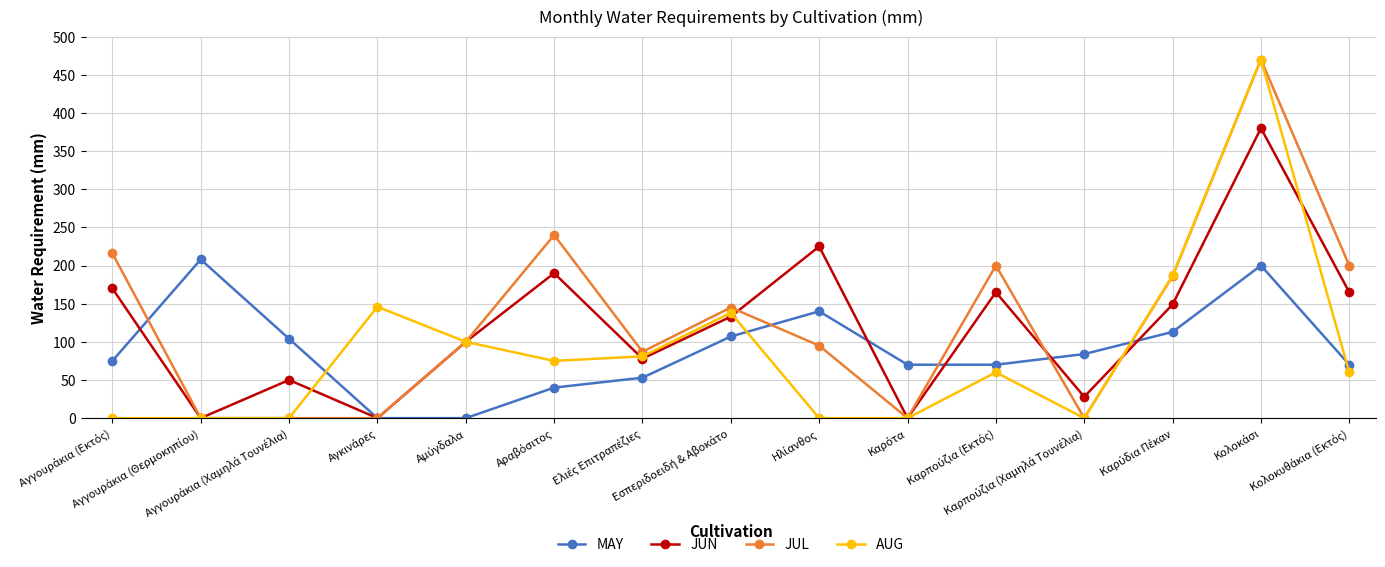

Which series has the largest total across all categories?

JUL